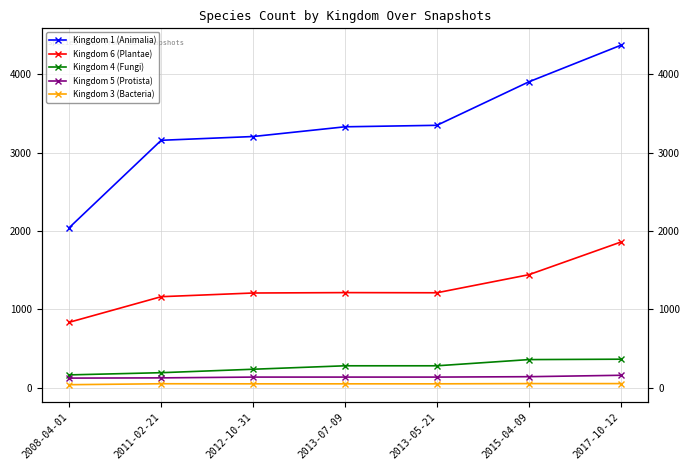

The Kingdom 5 (Protista) series shows 37 at 2011-02-21. True or false?

False